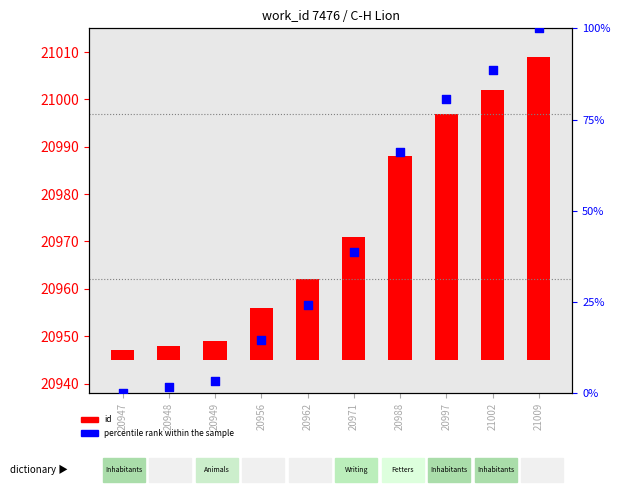

Which series contains the highest Y value?

percentile rank within the sample